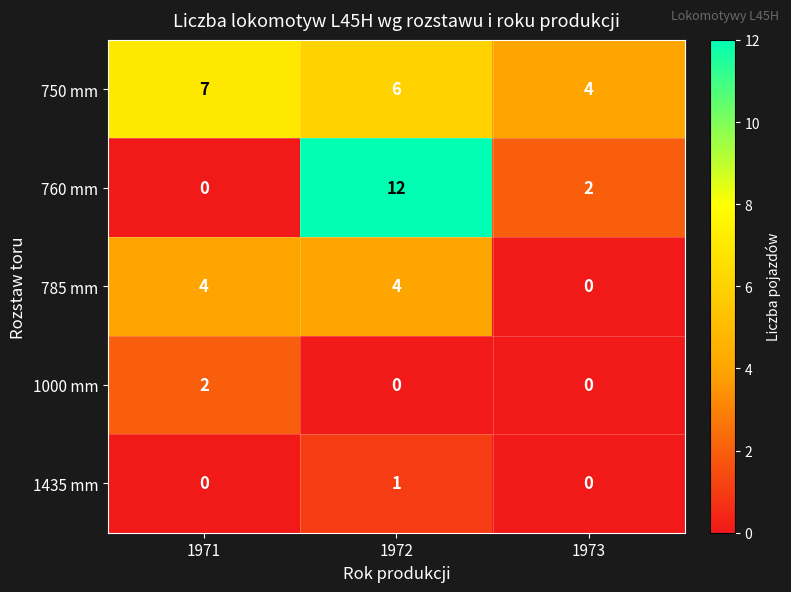

Reading left to right, what are all the values shown in this chart?

750 mm: 1971=7	1972=6	1973=4
760 mm: 1971=0	1972=12	1973=2
785 mm: 1971=4	1972=4	1973=0
1000 mm: 1971=2	1972=0	1973=0
1435 mm: 1971=0	1972=1	1973=0